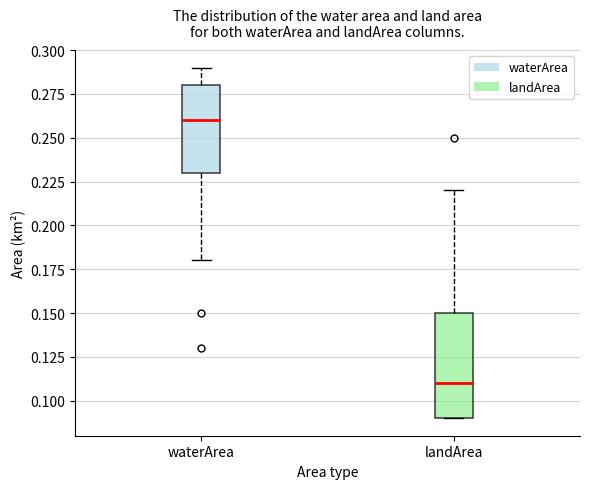

Reading left to right, transcribe this box plot: for each box, give where its median line is, the range the box spans, and where its two whiskers end, as read against the y-axis. The values are not printed on the chart, so give them approximately, as read against the axis.

waterArea: median 0.26, box 0.23 to 0.28, whiskers 0.18 to 0.29
landArea: median 0.11, box 0.09 to 0.15, whiskers 0.09 to 0.22